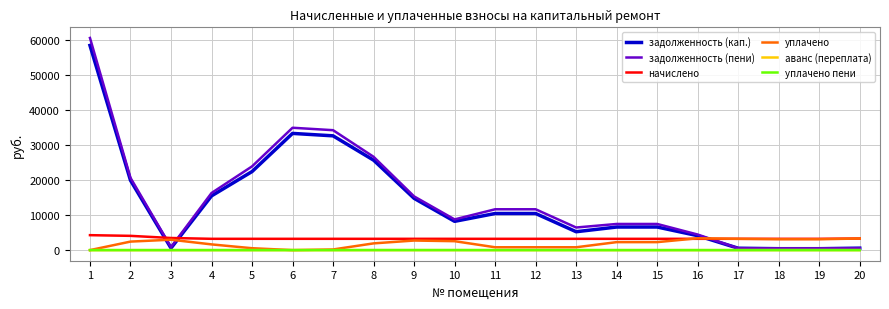

At how many categories does at least one series exceed 60437?

1